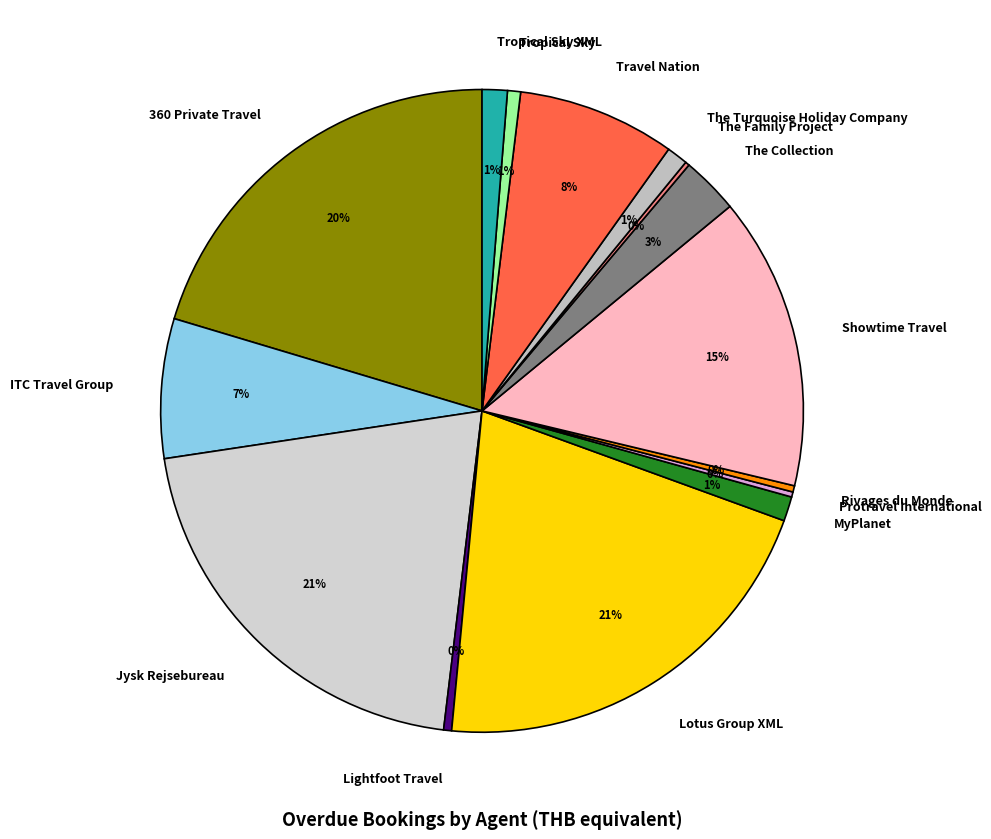

What percentage is the The Turquoise Holiday Company slice, to the nearest percent?

1%